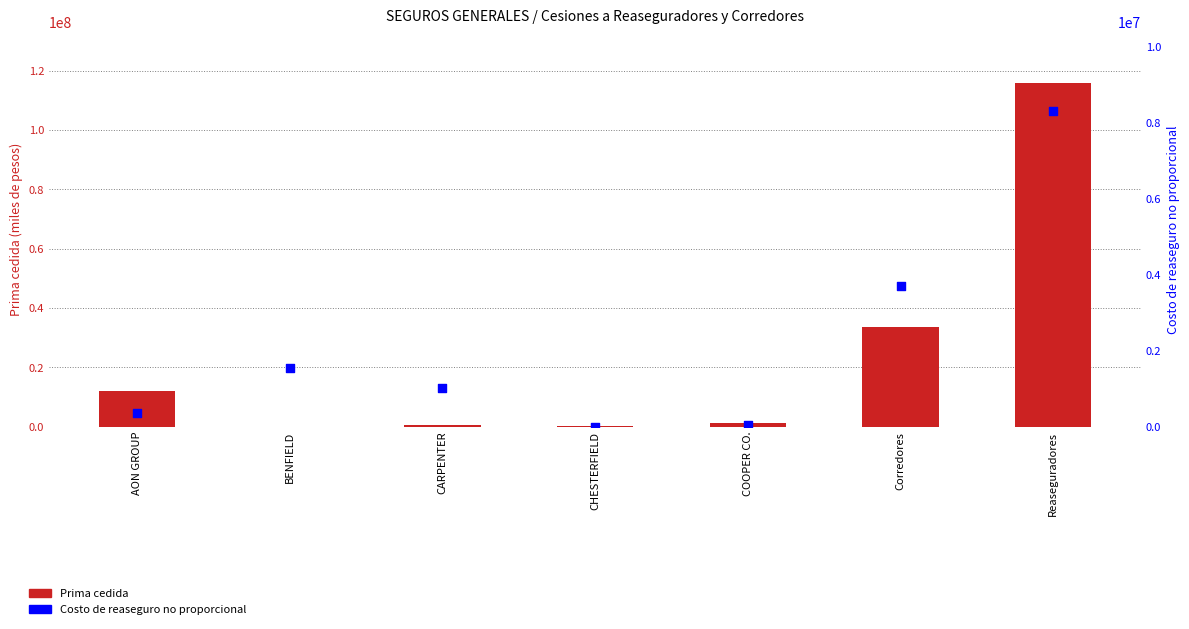

Which series reaches the minimum Y coordinate?

Costo de reaseguro no proporcional